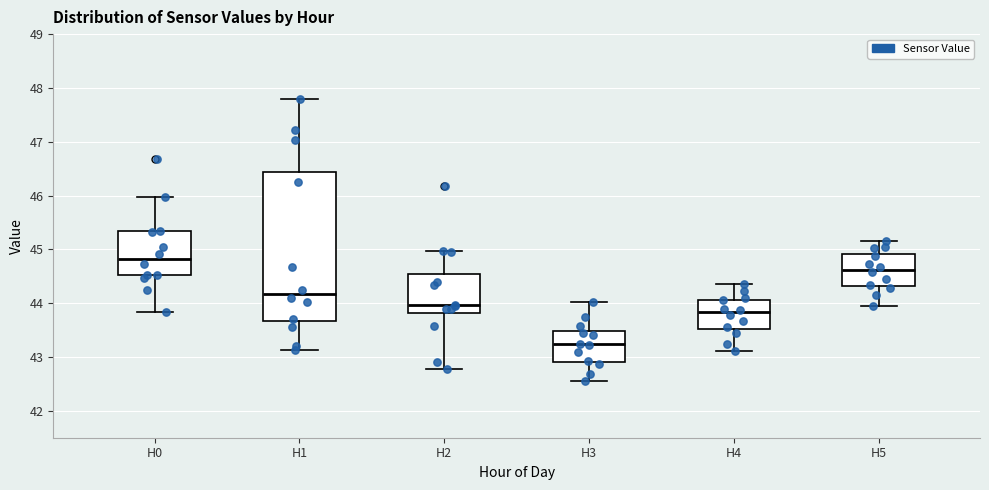

Reading left to right, read every box against the y-axis: the position of its median line, the range the box covers, and the ends of its whiskers. The values are not printed on the chart, so give them approximately, as read against the axis.

H0: median 44.8, box 44.5 to 45.3, whiskers 43.8 to 46.0
H1: median 44.2, box 43.7 to 46.4, whiskers 43.1 to 47.8
H2: median 44.0, box 43.8 to 44.5, whiskers 42.8 to 45.0
H3: median 43.2, box 42.9 to 43.5, whiskers 42.6 to 44.0
H4: median 43.8, box 43.5 to 44.1, whiskers 43.1 to 44.4
H5: median 44.6, box 44.3 to 44.9, whiskers 44.0 to 45.2